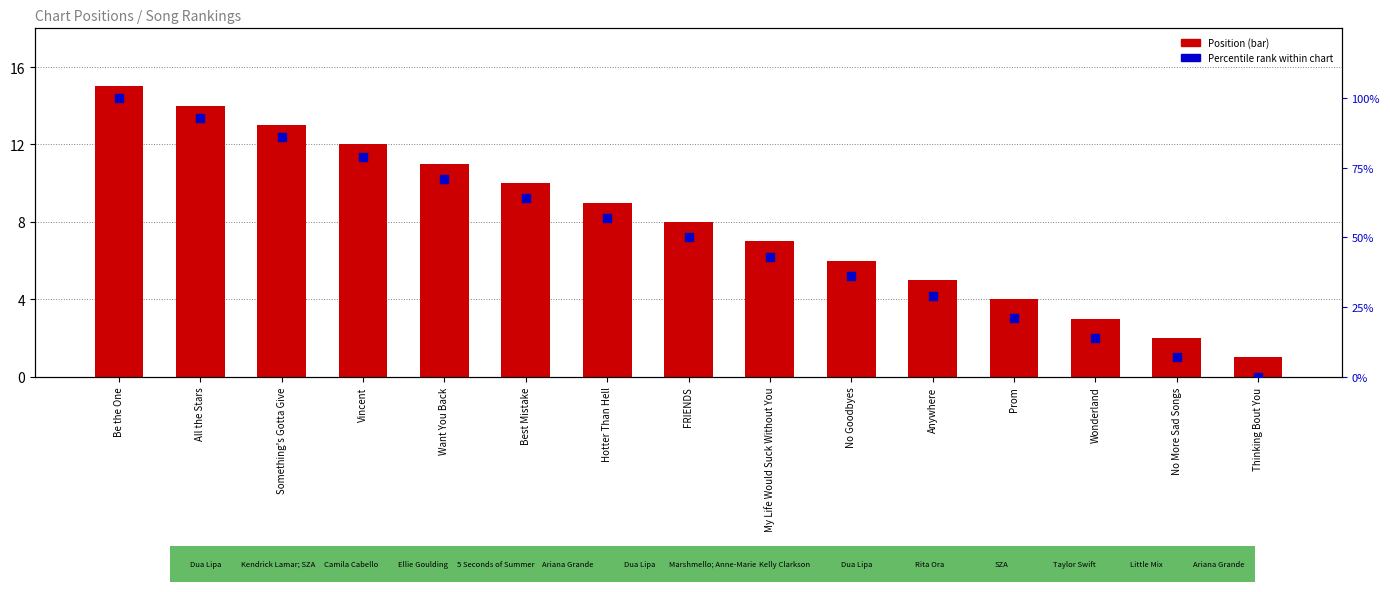

Which series has the largest total across all categories?

Percentile rank within chart